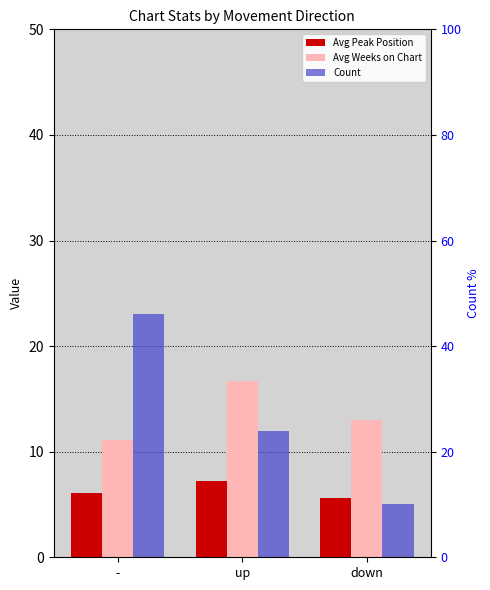

Rank the categories by Avg Peak Position value from lowest to highest.

down, -, up